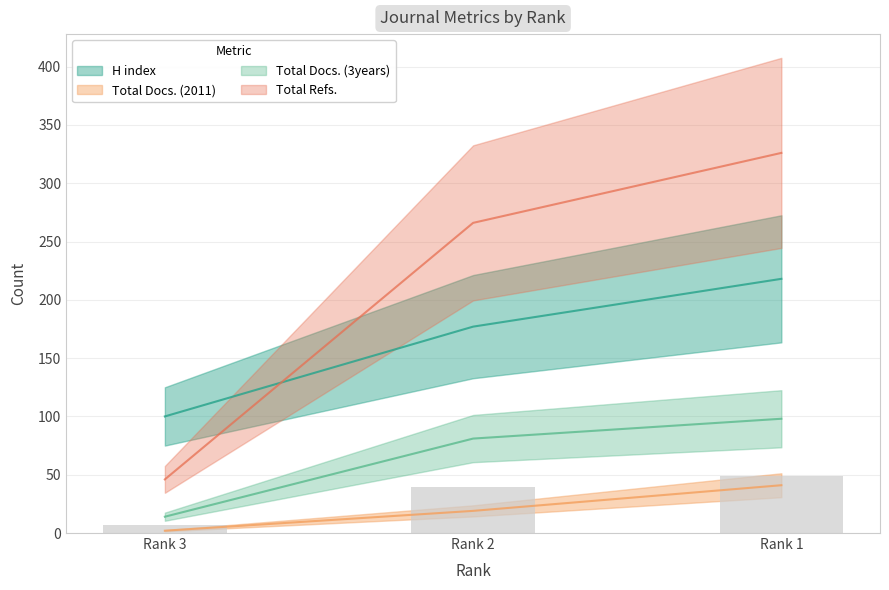

What is the maximum value for Total Refs.?

326